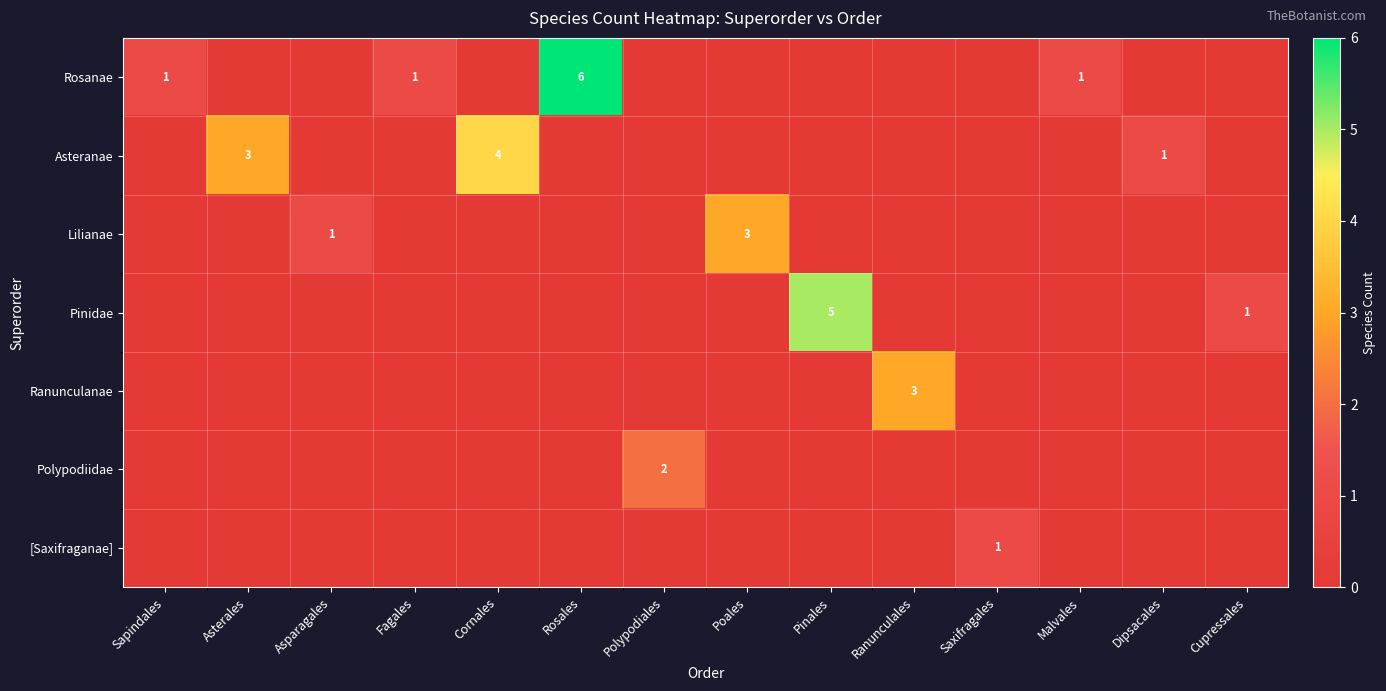

The Rosanae series shows 0 at Sapindales. True or false?

False